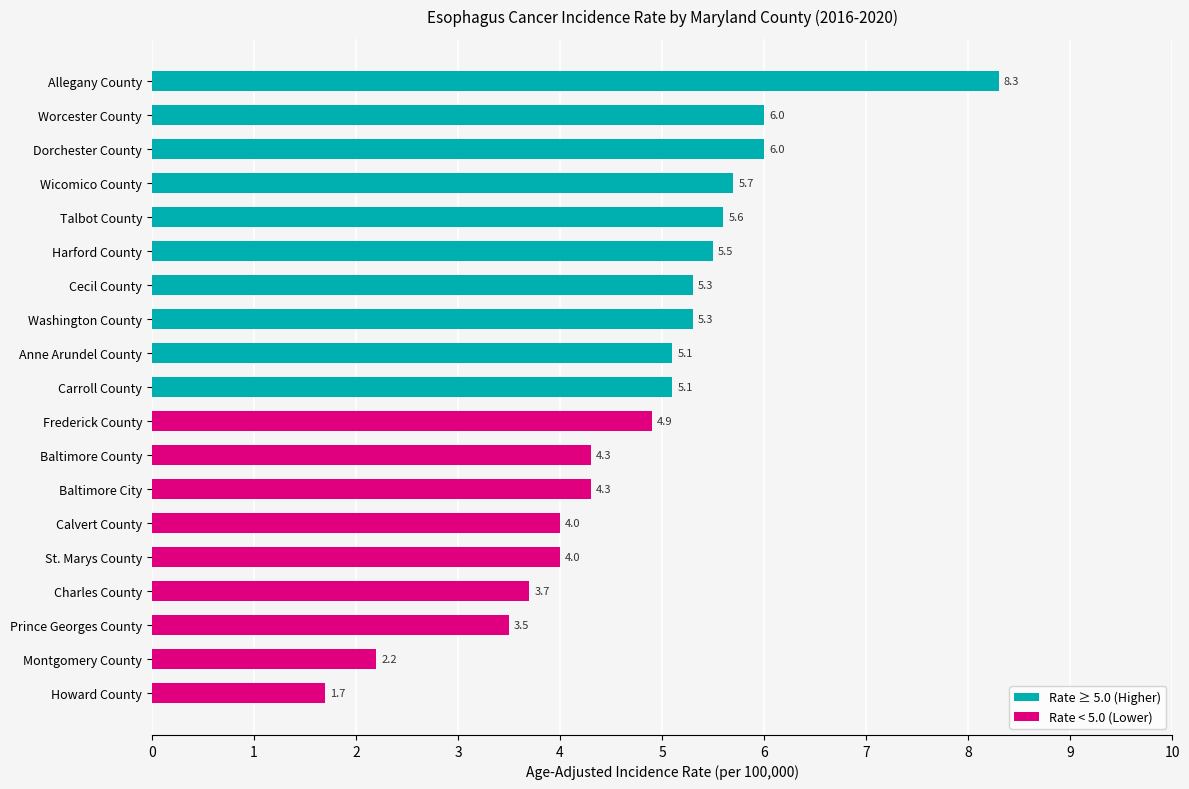

What value does the data have at Wicomico County?

5.7